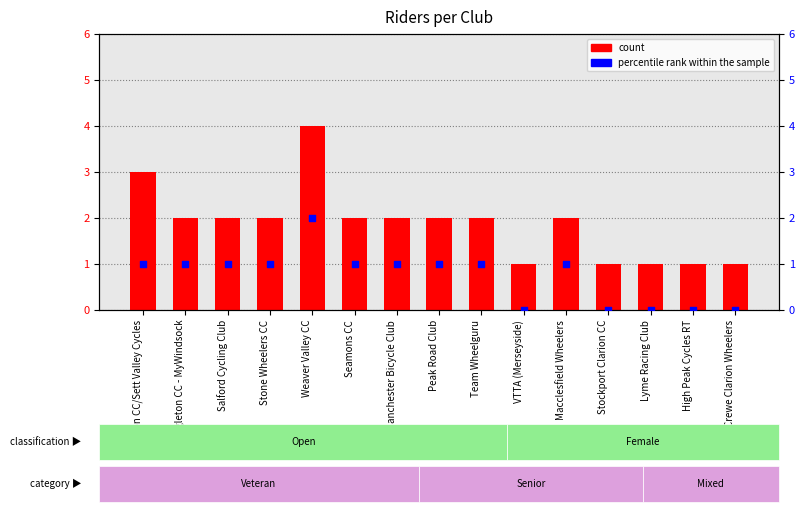

Which series has the largest total across all categories?

count